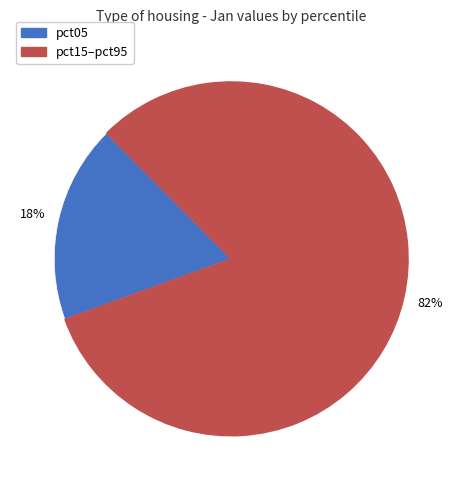

To the nearest percent, what is the average slice percentage?

50%